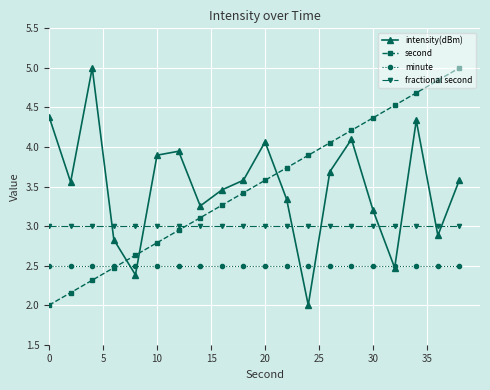

True or false: second has more than 0 interior local peaks.

False